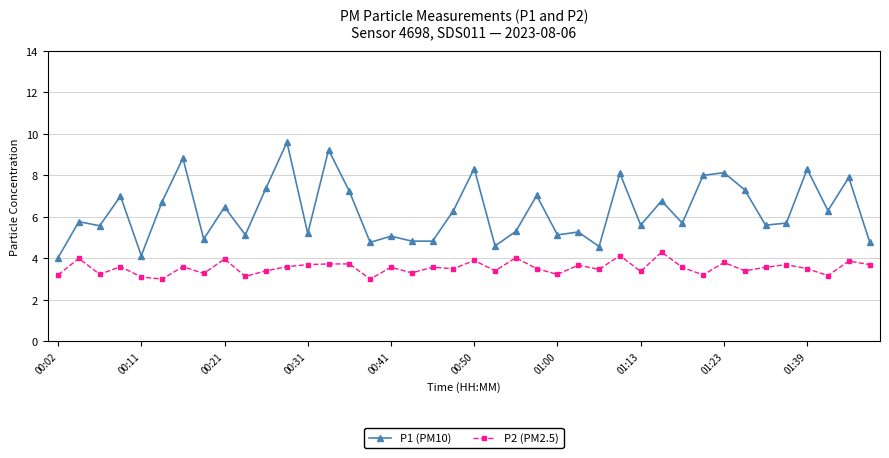

What is the greatest value displayed?

9.6